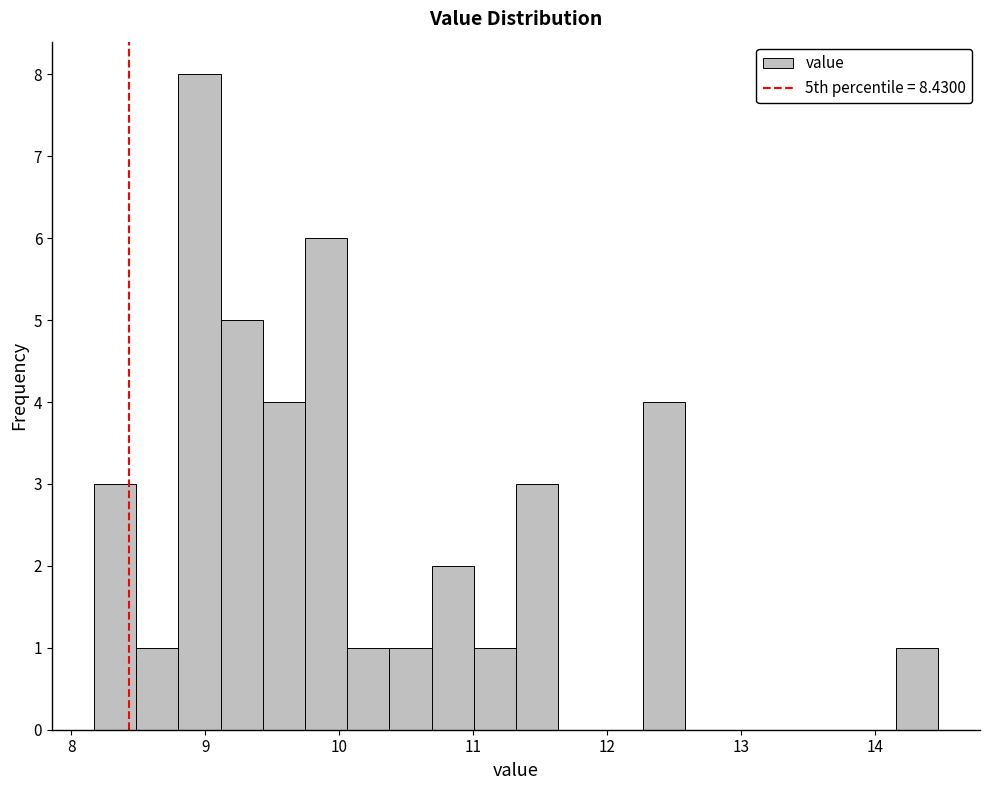

Read against the x-axis, roughly where is the centre of the tallest bar?

9.0